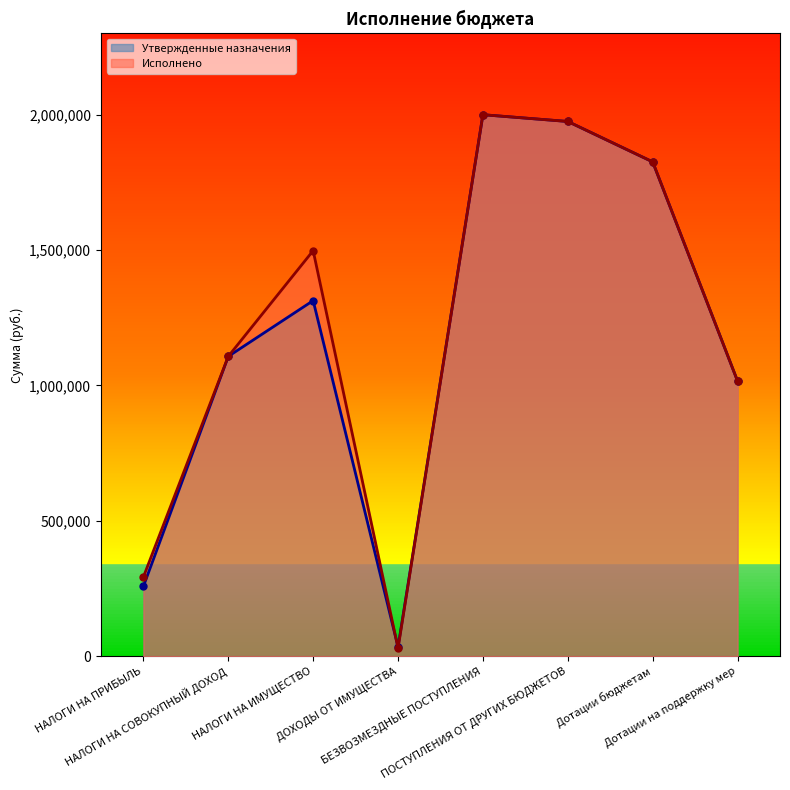

How many data points in Утвержденные назначения are above 1313468?

3